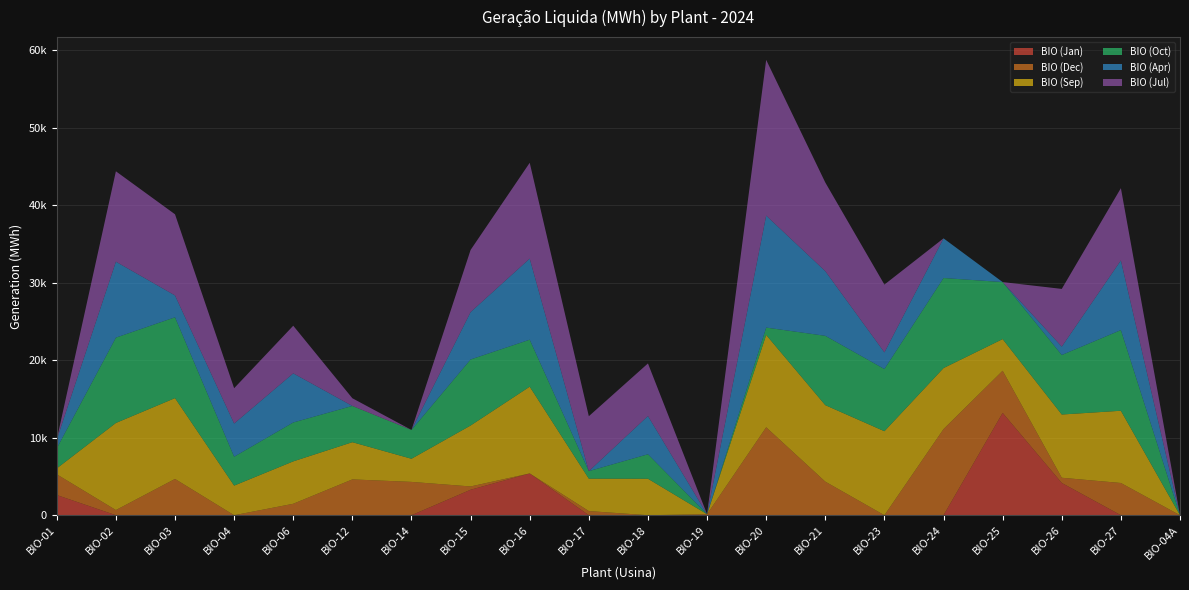

Reading left to right, extract all data points from this chart.

BIO (Jan): BIO-01=2607.5	BIO-02=0.0	BIO-03=0.0	BIO-04=0.0	BIO-06=0.0	BIO-12=0.0	BIO-14=0.0	BIO-15=3285.9	BIO-16=5391.3	BIO-17=0.0	BIO-18=0.0	BIO-19=0.0	BIO-20=0.0	BIO-21=0.0	BIO-23=0.0	BIO-24=0.0	BIO-25=13205.2	BIO-26=4163.9	BIO-27=0.0	BIO-04A=0.0
BIO (Dec): BIO-01=2670.2	BIO-02=664.8	BIO-03=4679.4	BIO-04=0.0	BIO-06=1476.9	BIO-12=4621.2	BIO-14=4298.7	BIO-15=424.8	BIO-16=0.0	BIO-17=535.1	BIO-18=0.0	BIO-19=131.8	BIO-20=11345.6	BIO-21=4332.5	BIO-23=0.0	BIO-24=11112.7	BIO-25=5433.1	BIO-26=669.7	BIO-27=4157.6	BIO-04A=0.0
BIO (Sep): BIO-01=764.1	BIO-02=11237.6	BIO-03=10428.3	BIO-04=3821.0	BIO-06=5469.7	BIO-12=4800.6	BIO-14=2985.3	BIO-15=7862.8	BIO-16=11193.3	BIO-17=4181.6	BIO-18=4707.3	BIO-19=0.0	BIO-20=11915.0	BIO-21=9867.1	BIO-23=10837.9	BIO-24=7870.4	BIO-25=4084.1	BIO-26=8158.9	BIO-27=9319.8	BIO-04A=0.0
BIO (Oct): BIO-01=2592.6	BIO-02=11007.8	BIO-03=10427.9	BIO-04=3725.5	BIO-06=5016.5	BIO-12=4676.5	BIO-14=3718.6	BIO-15=8518.5	BIO-16=6058.7	BIO-17=972.0	BIO-18=3157.4	BIO-19=0.0	BIO-20=945.9	BIO-21=8945.6	BIO-23=8020.4	BIO-24=11618.6	BIO-25=7354.9	BIO-26=7678.4	BIO-27=10405.3	BIO-04A=0.0
BIO (Apr): BIO-01=1134.4	BIO-02=9798.6	BIO-03=2821.7	BIO-04=4281.6	BIO-06=6338.5	BIO-12=0.0	BIO-14=0.0	BIO-15=6116.1	BIO-16=10464.5	BIO-17=0.4	BIO-18=4932.9	BIO-19=0.0	BIO-20=14449.7	BIO-21=8342.8	BIO-23=2151.1	BIO-24=5117.7	BIO-25=0.0	BIO-26=1077.7	BIO-27=8992.6	BIO-04A=0.0
BIO (Jul): BIO-01=8.2	BIO-02=11661.7	BIO-03=10465.6	BIO-04=4556.1	BIO-06=6147.2	BIO-12=992.1	BIO-14=0.0	BIO-15=8015.1	BIO-16=12360.0	BIO-17=7082.6	BIO-18=6783.4	BIO-19=0.0	BIO-20=20087.7	BIO-21=11434.5	BIO-23=8743.7	BIO-24=0.0	BIO-25=0.0	BIO-26=7447.3	BIO-27=9317.9	BIO-04A=0.0